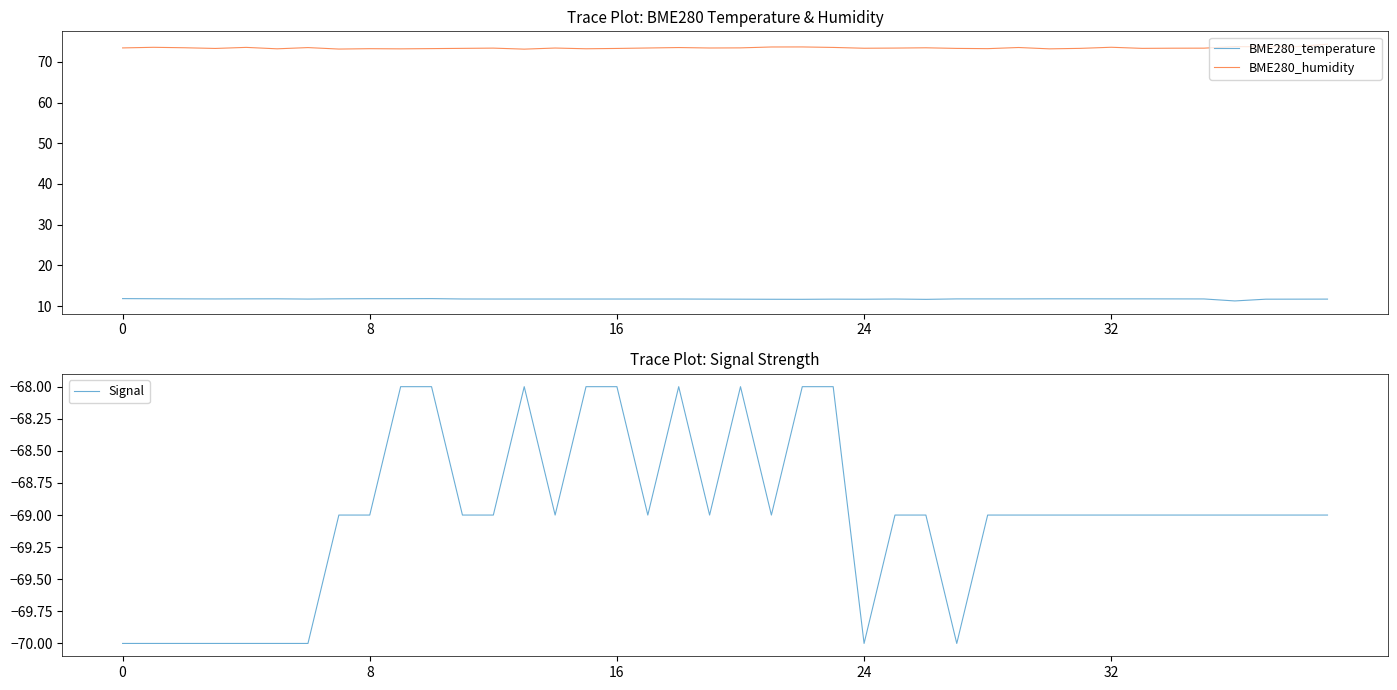

Rank the series at 11 from lowest to highest value.

Signal, BME280_temperature, BME280_humidity